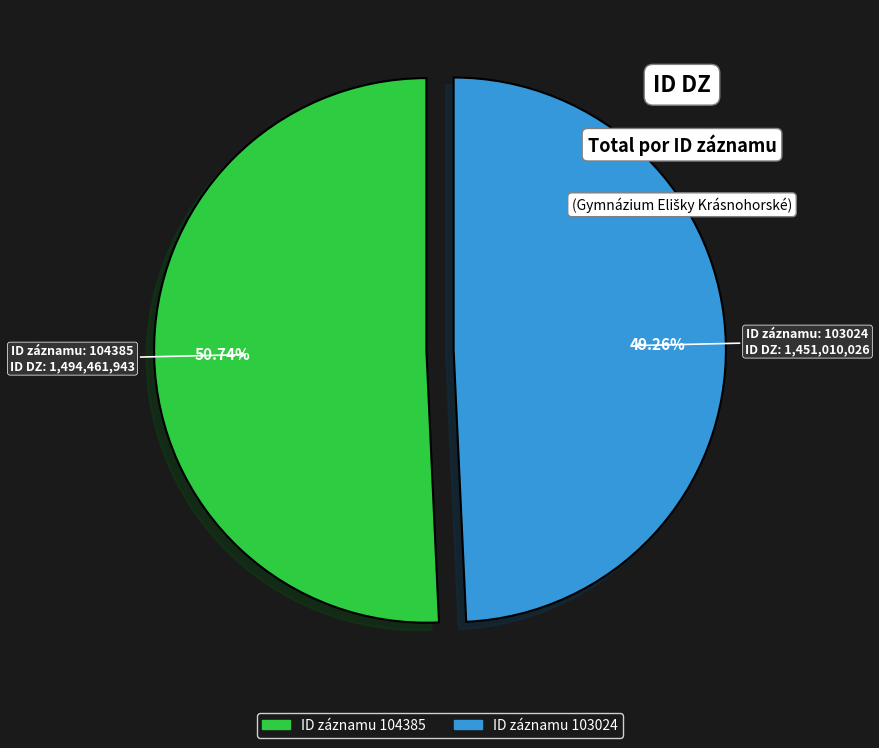

Does any single category account for the majority?

Yes